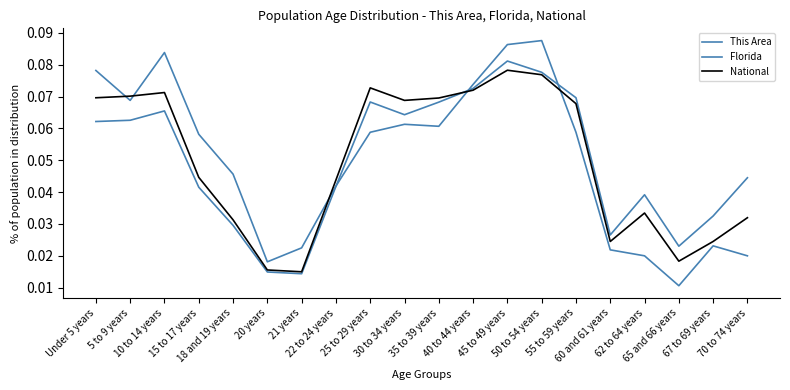

At which category does Florida reach its first local peak?

10 to 14 years